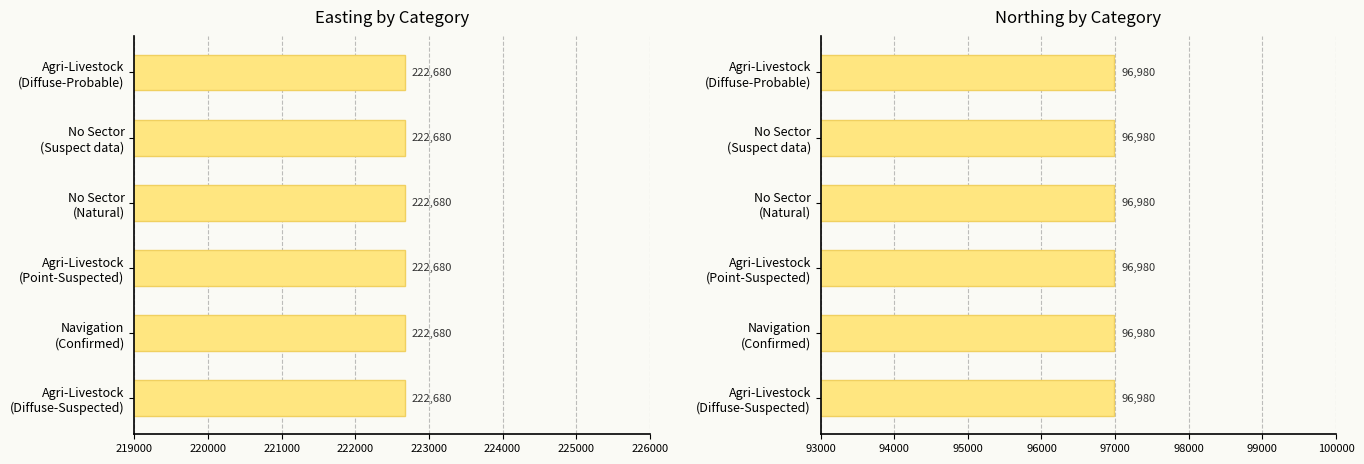

Which series has the widest spread of values?

Easting